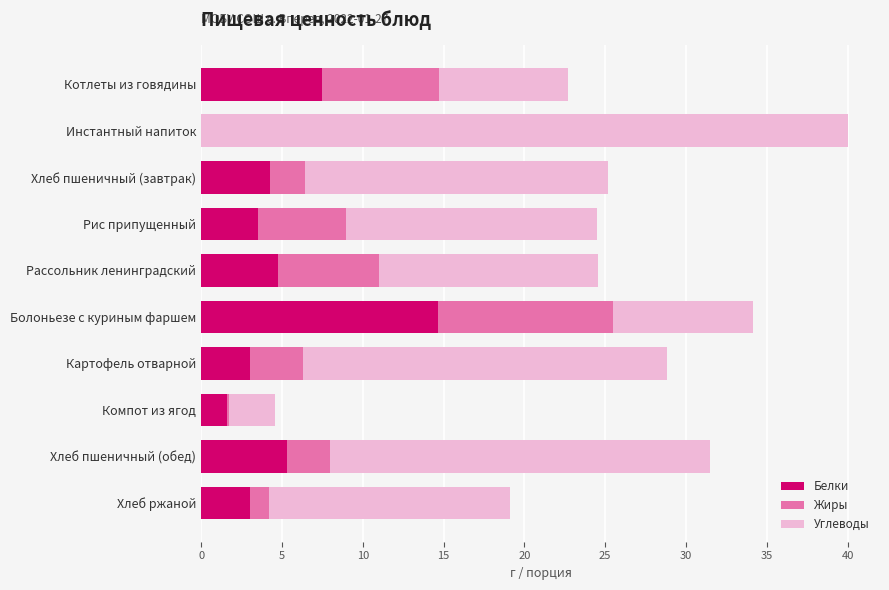

At which category is the sum across all series the highest?

Инстантный напиток